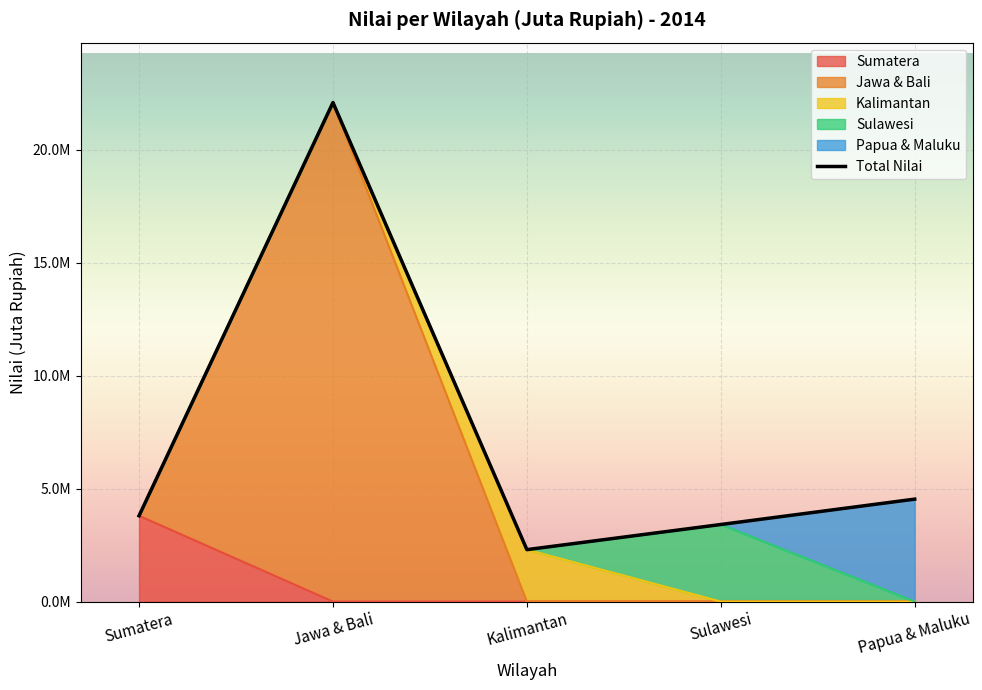

Reading right to left, transcribe all the data shown in this chart.

Papua & Maluku=4532536	Sulawesi=3409631	Kalimantan=2297867	Jawa & Bali=22081062	Sumatera=3797358